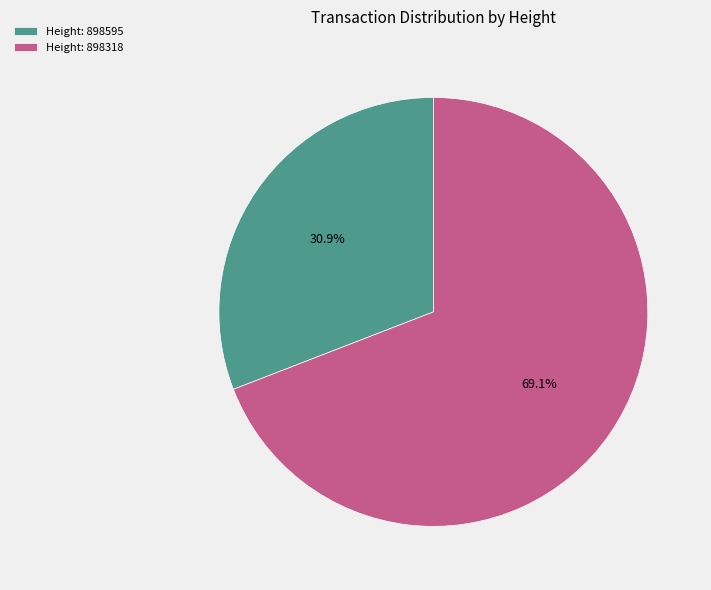

What is the ratio of the value at Height: 898318 to the value at Height: 898595?

2.2